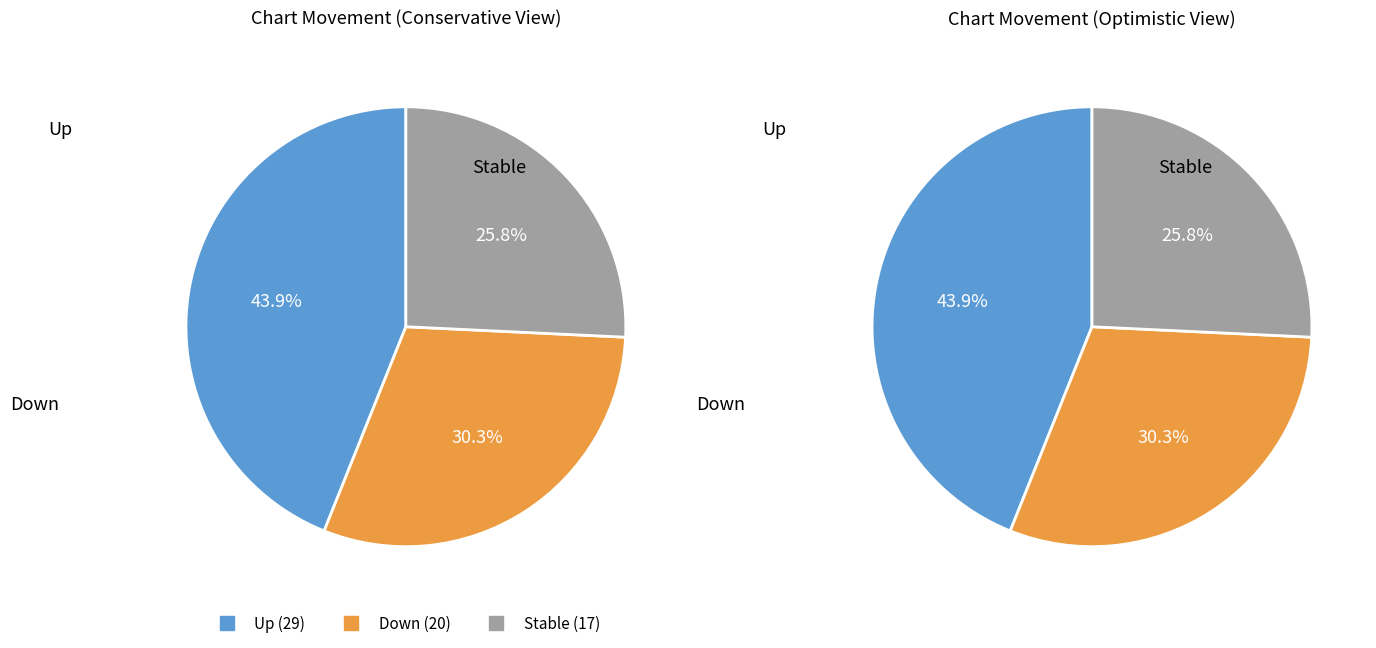

To the nearest percent, what is the combined percentage of down and up?

74%